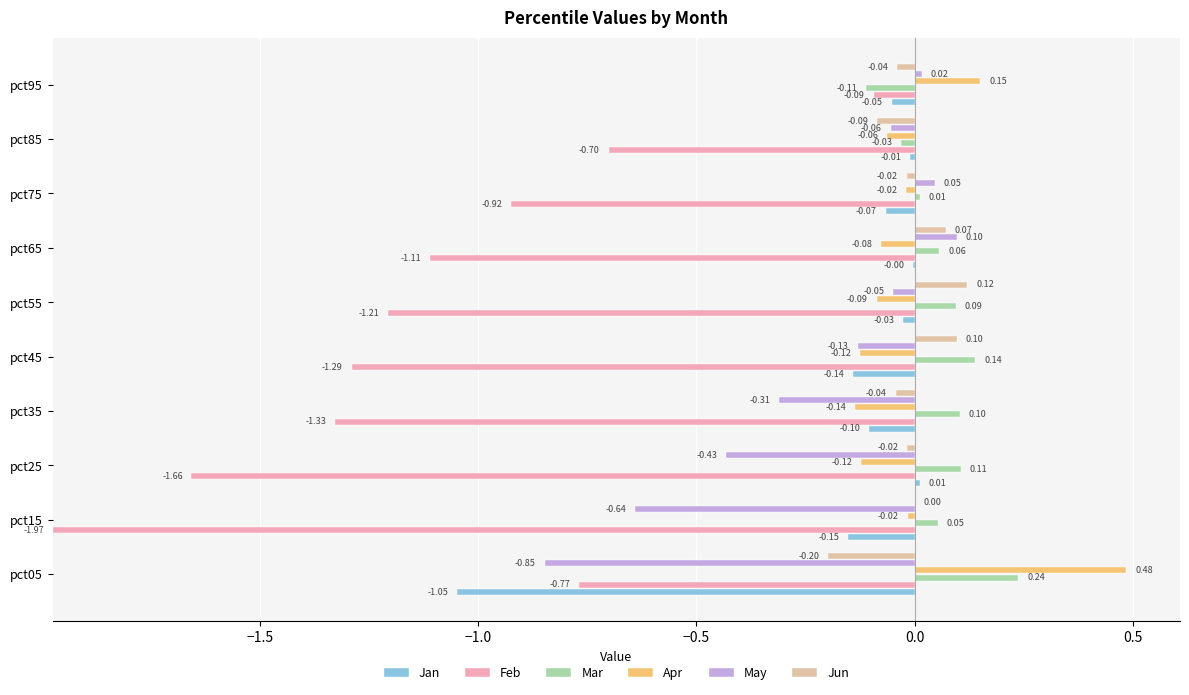

The value of Apr at pct75 is 0.0. True or false?

False